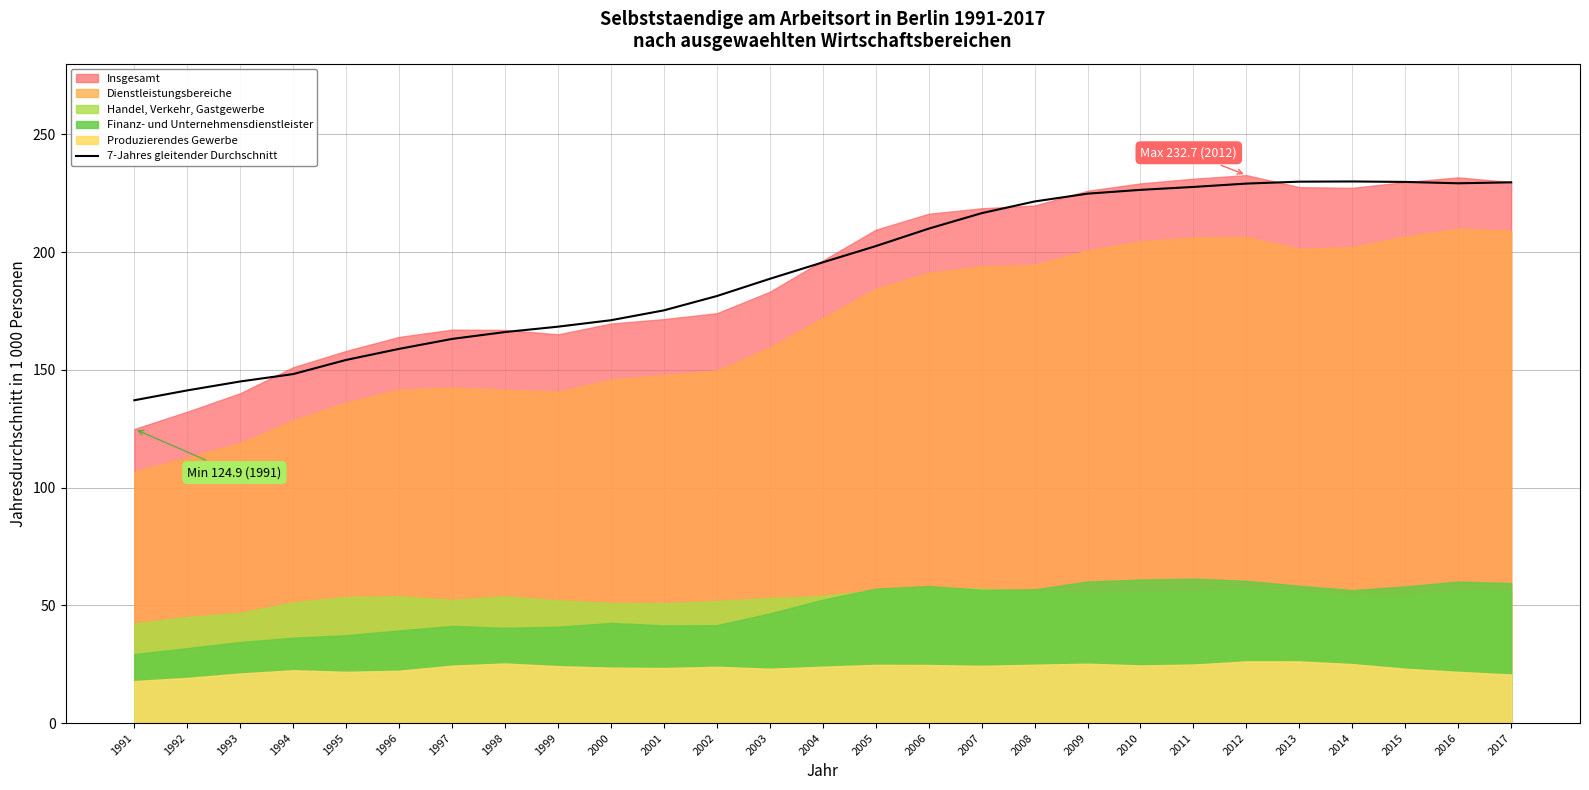

True or false: there are more than 0 points higher than both neighbors.

True